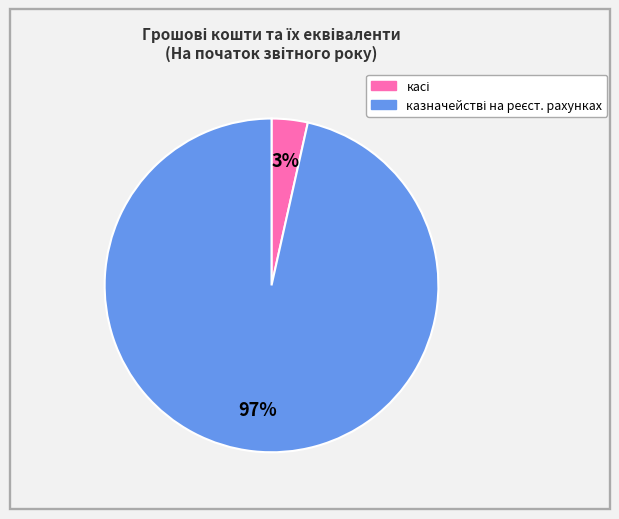

Is there any slice that represents more than half of the pie?

Yes